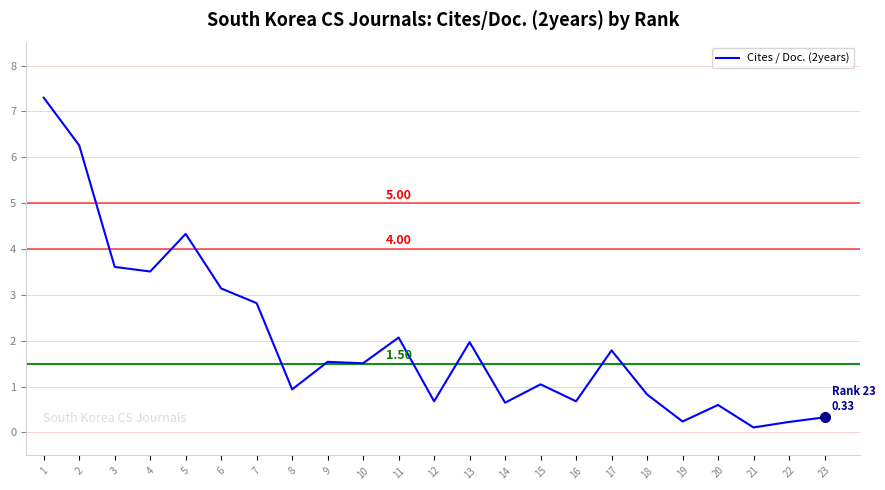

What is the average value?

2.0